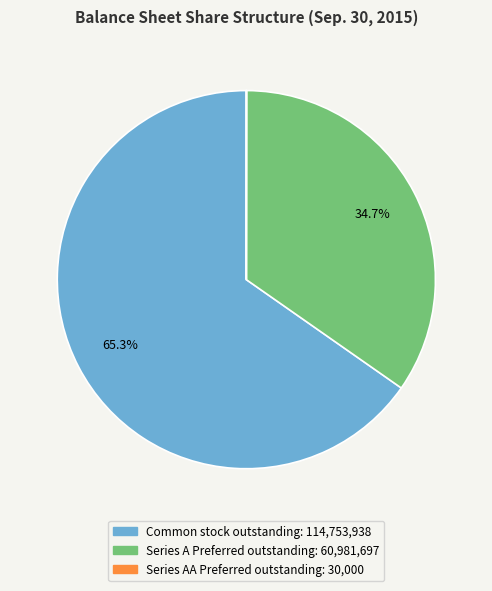

Is there any slice that represents more than half of the pie?

Yes